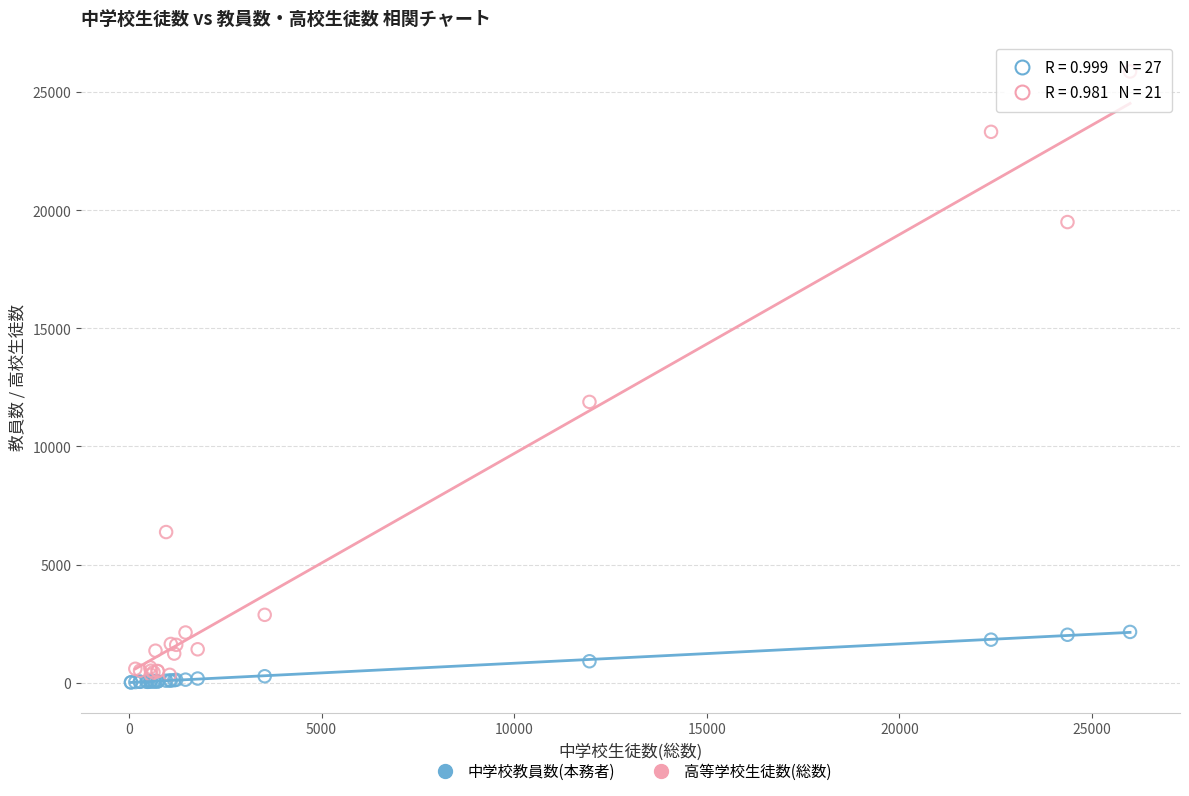

Which series reaches the maximum Y coordinate?

高等学校生徒数(総数)